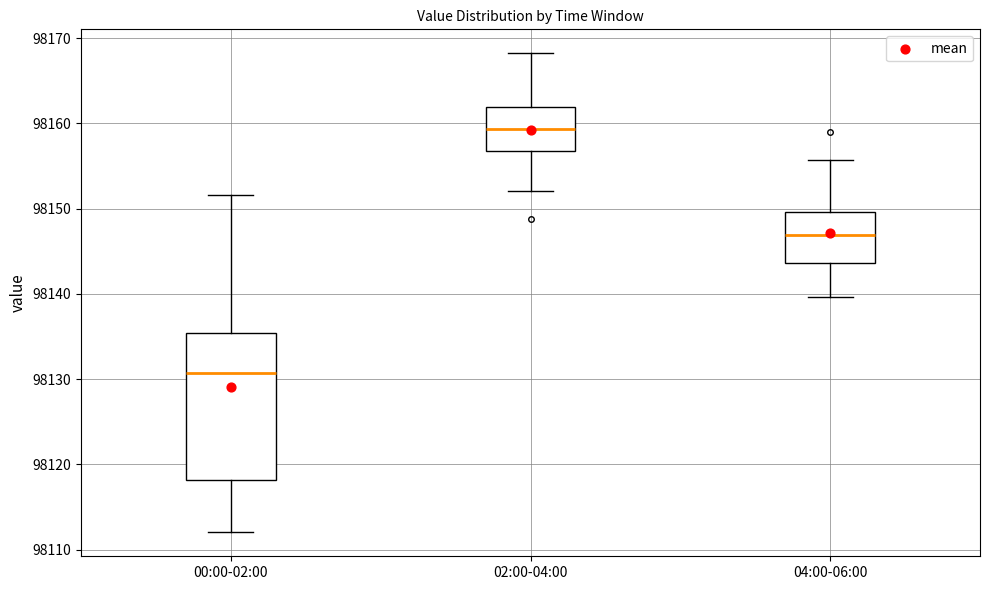

Which box has the lowest median line?

00:00-02:00